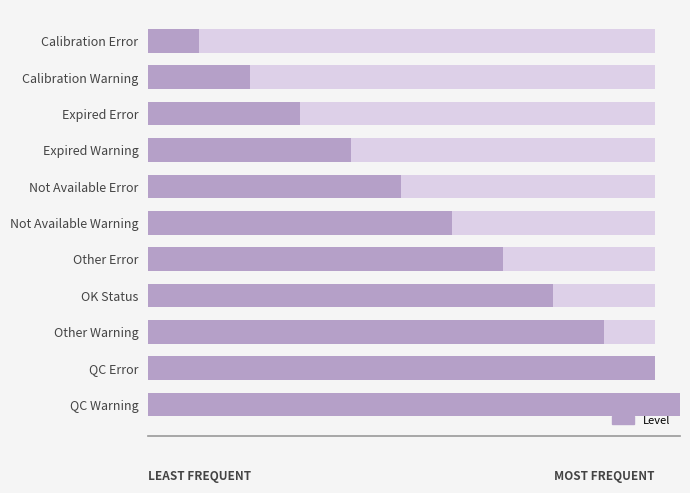

What is the ratio of the value at Other Error to the value at Expired Warning?

1.8